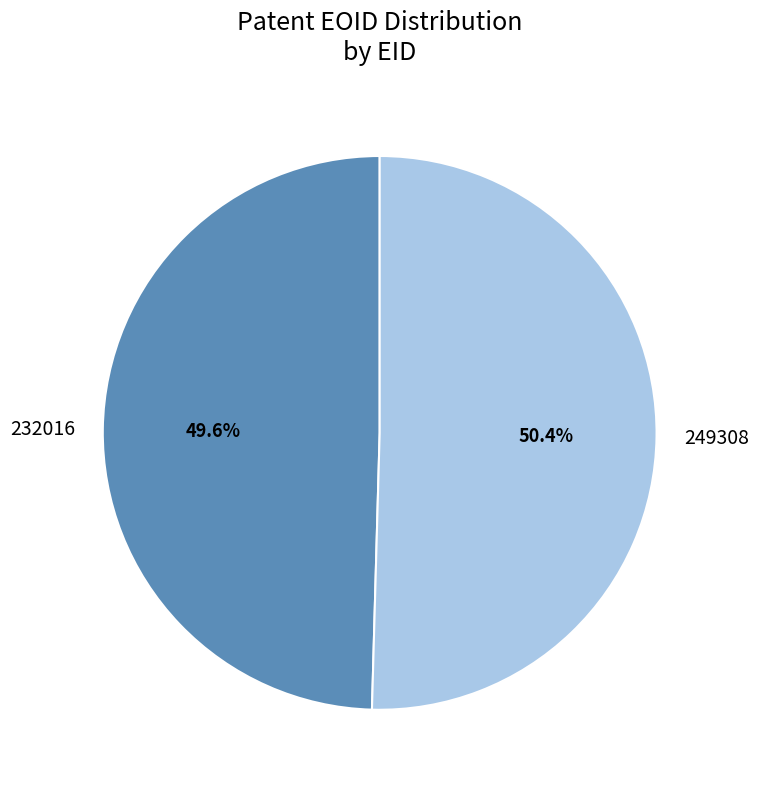

To the nearest percent, what is the difference between the largest and smallest slice percentages?

1%